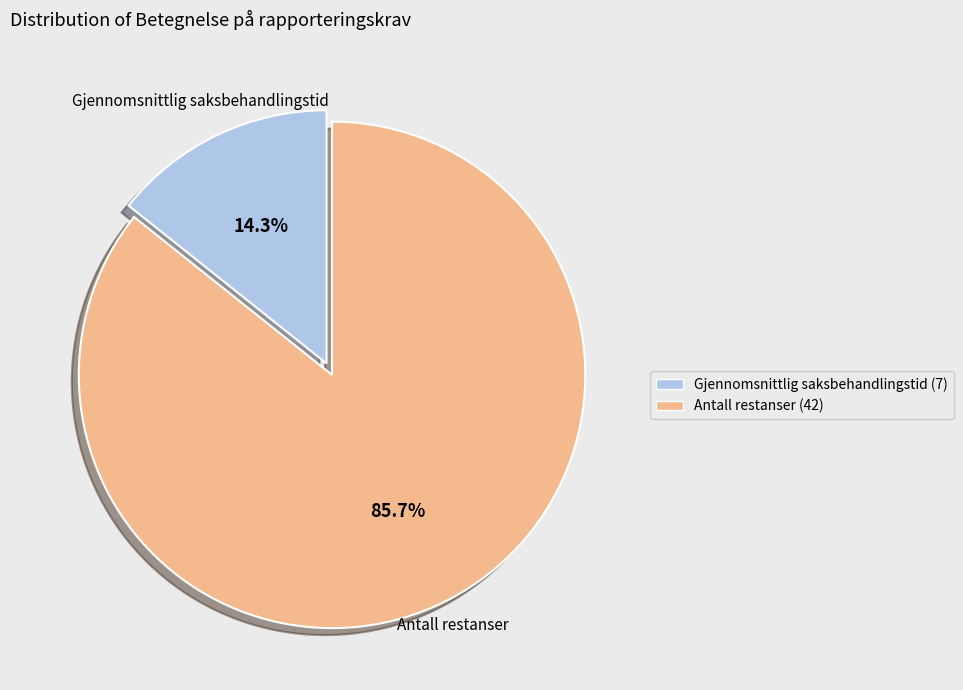

Is it true that Gjennomsnittlig saksbehandlingstid is 14% of the pie?

True